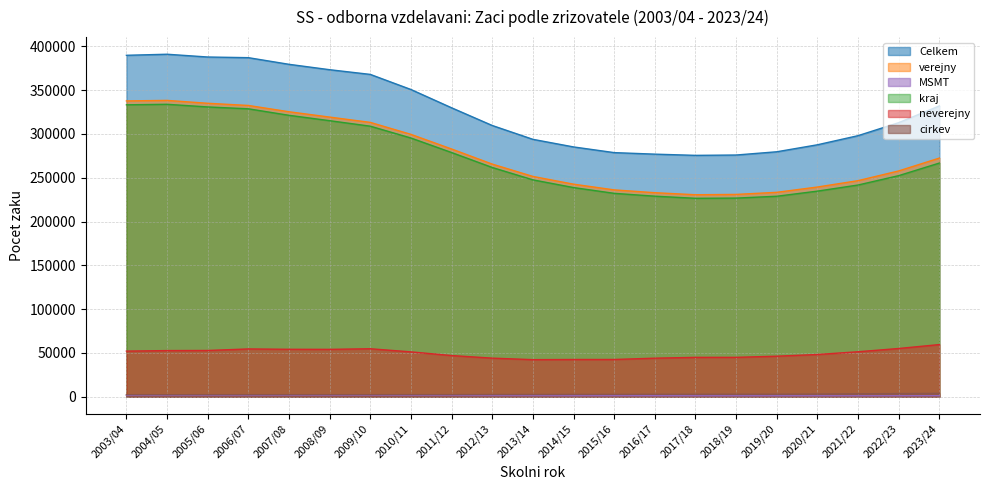

What is the label of the 20th point from the left?

2022/23